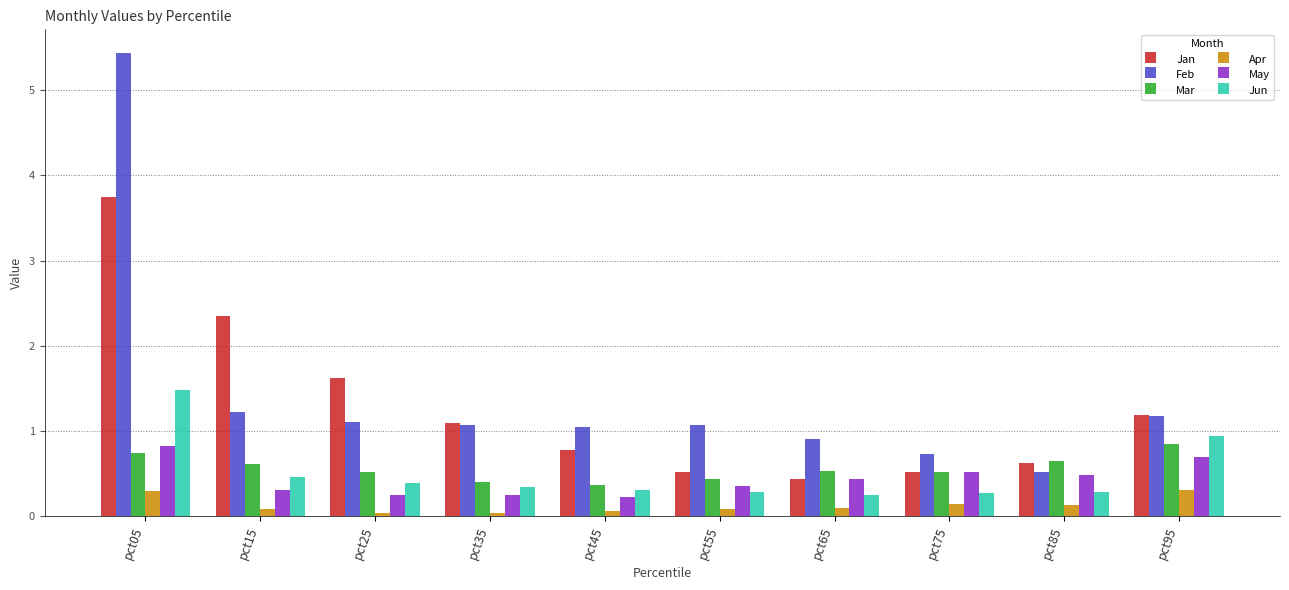

What is the lowest value of the Feb series?

0.5